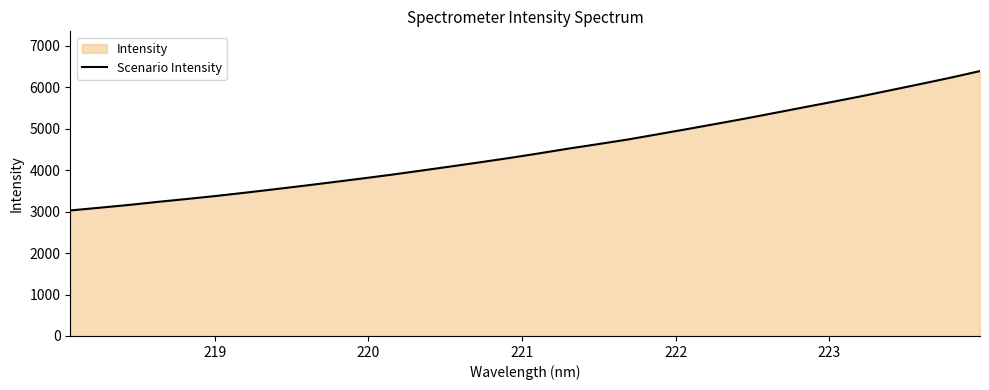

What is the difference between the maximum and minimum values?

3361.5